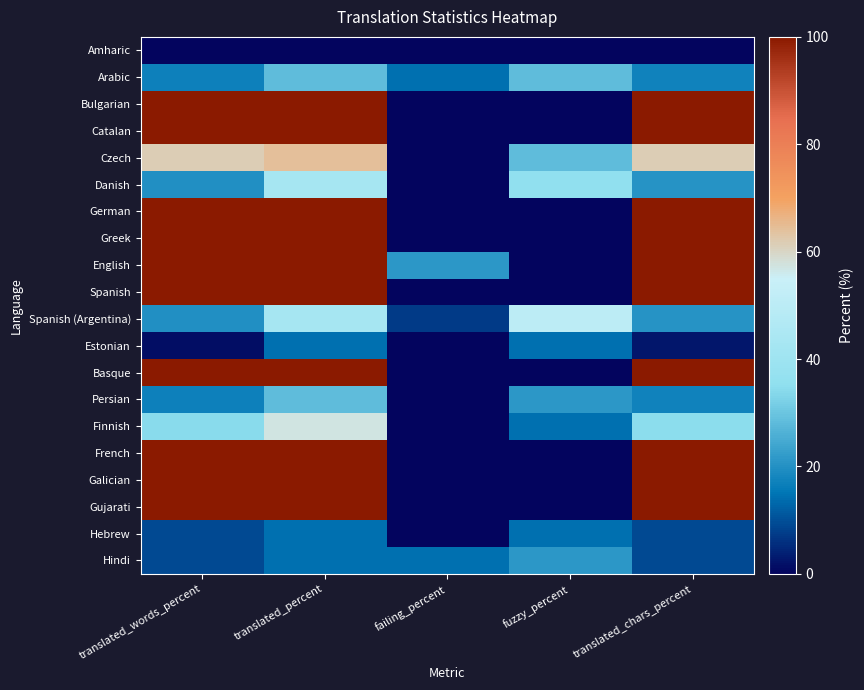

What is the difference between the highest and lowest values at fuzzy_percent?

50.0